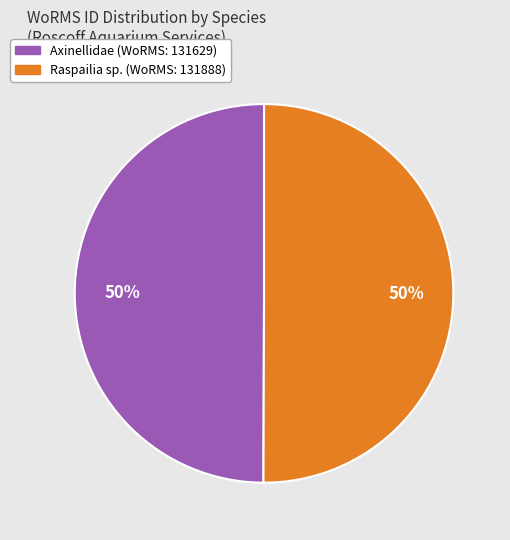

To the nearest percent, what is the average slice percentage?

50%